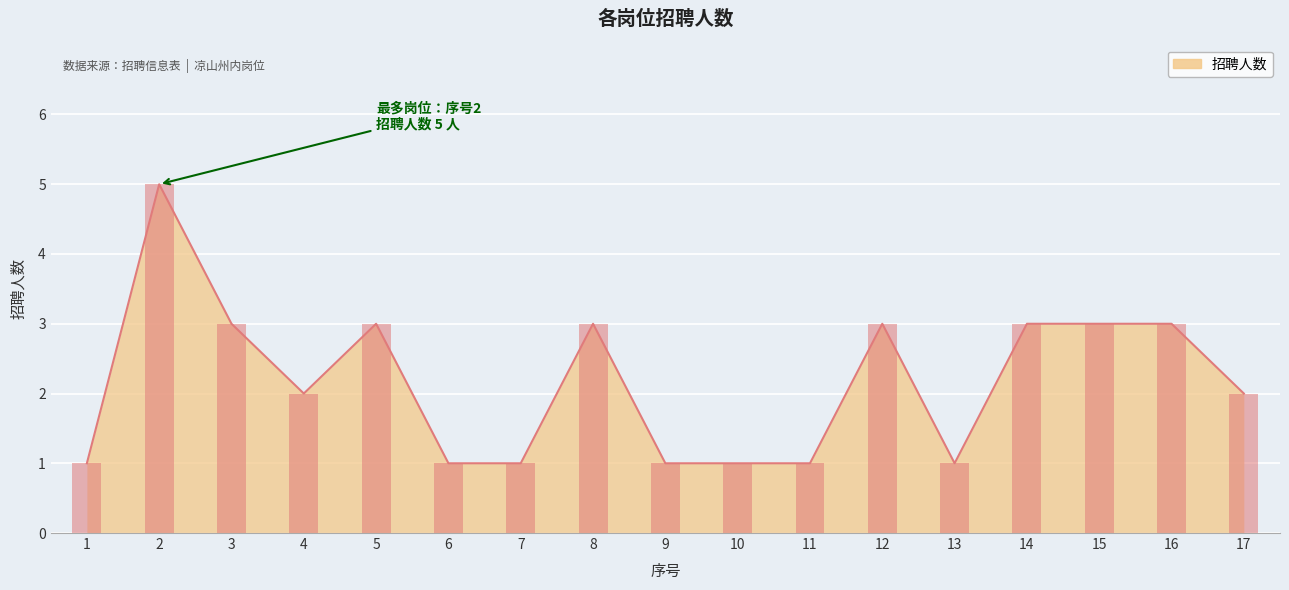

The chart shows a value of 1 at 7. True or false?

True